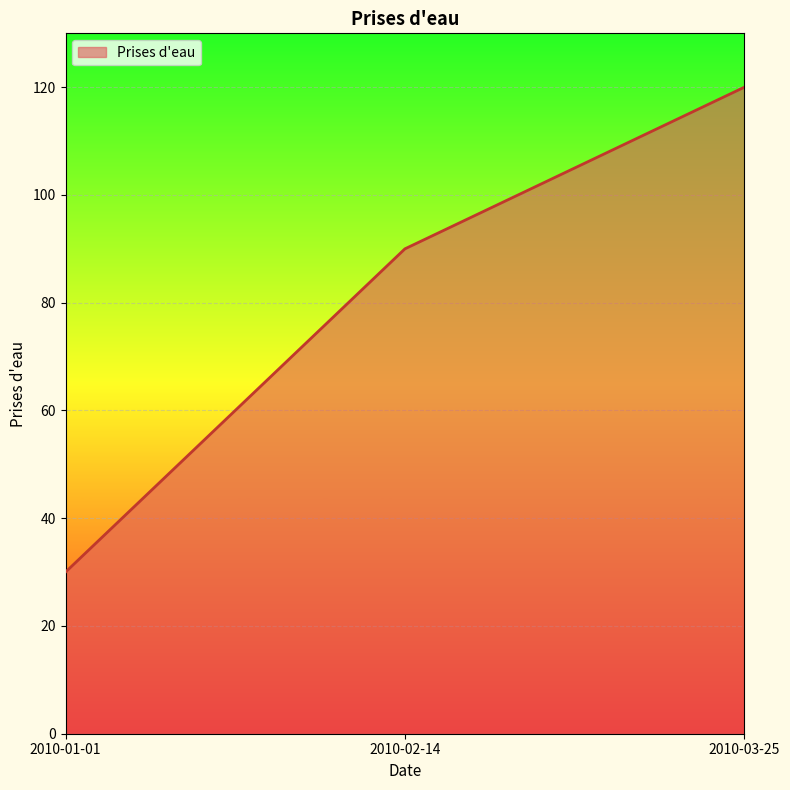

What value does the data have at 2010-02-14?

90